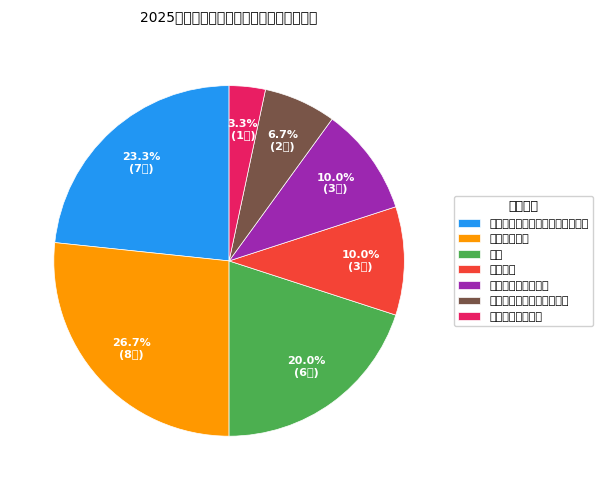

Is 其它 the majority of the pie?

No